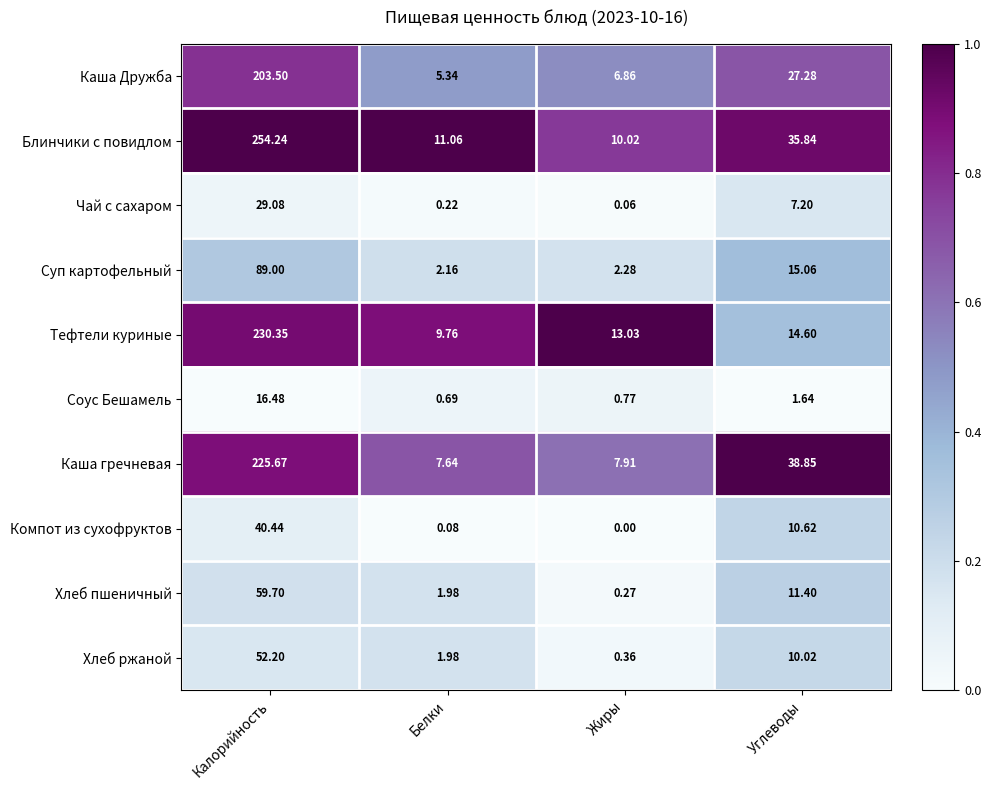

List the labels in order of Компот из сухофруктов value, smallest first.

Жиры, Белки, Углеводы, Калорийность